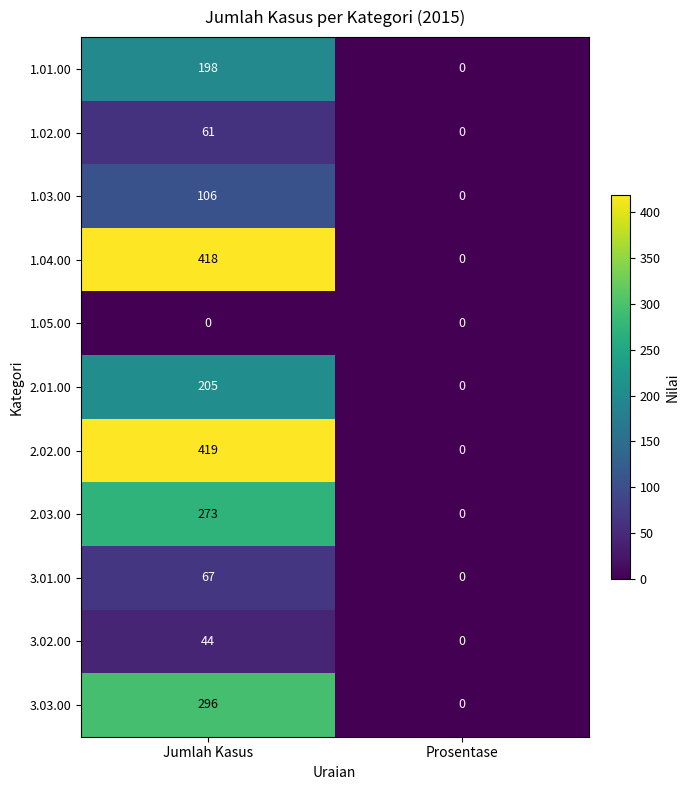

At which category does the chart reach its peak across all series?

Jumlah Kasus